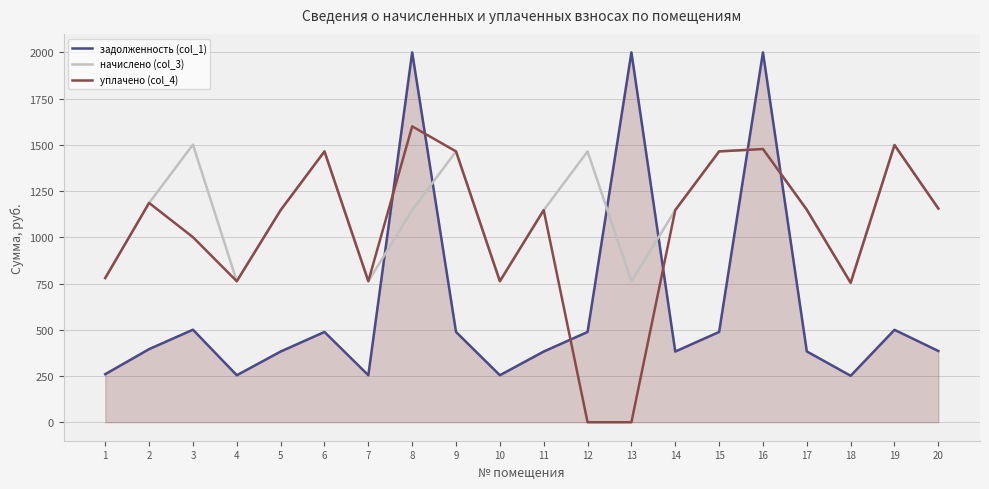

What is the greatest value displayed?

2000.0